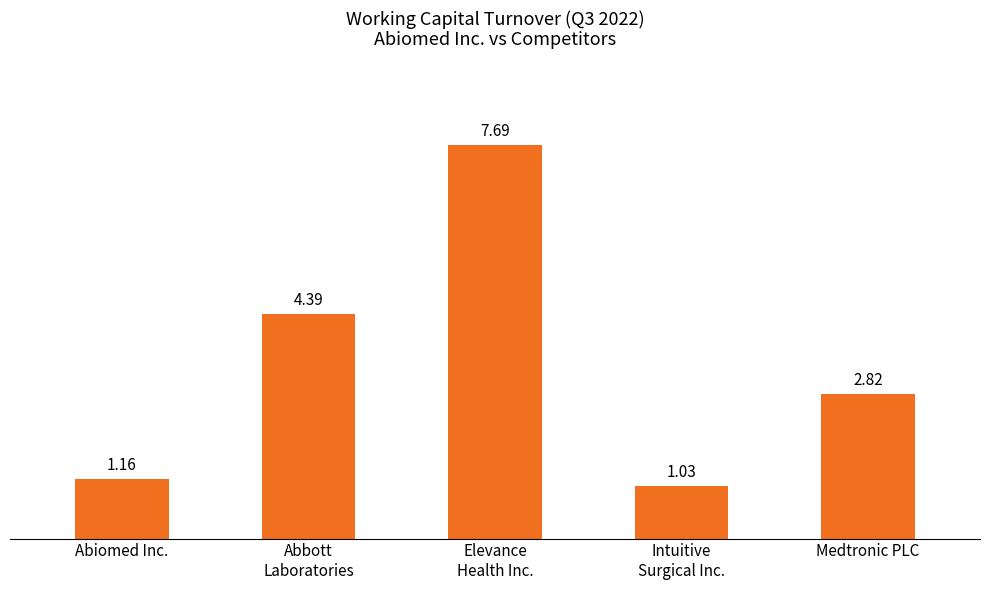

What is the difference between the values at Abiomed Inc. and Intuitive
Surgical Inc.?

0.1